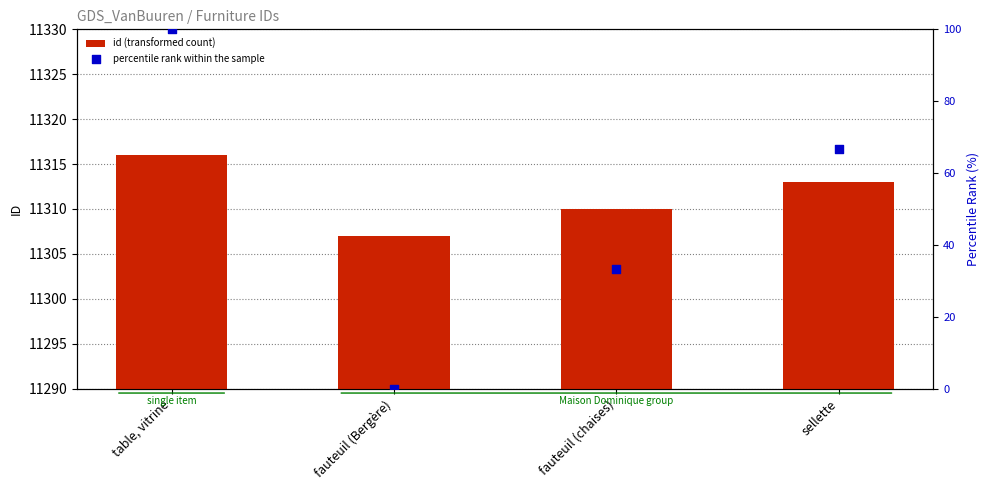

What are all the series names shown in the legend?

id (transformed count), percentile rank within the sample